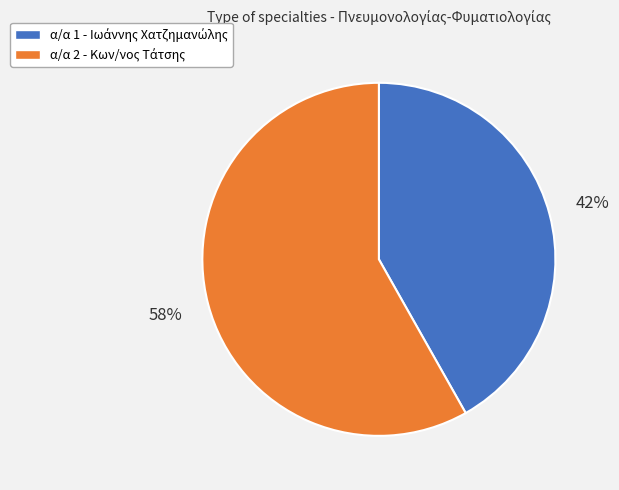

Does any single category account for the majority?

Yes